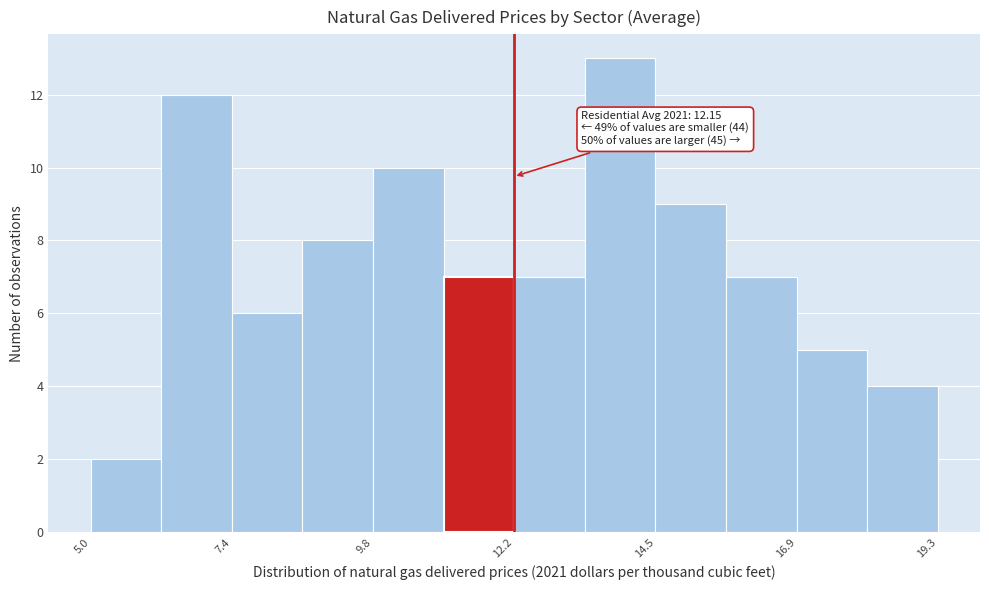

Around what value on the x-axis is the tallest bar? Give the approximate position of its centre, as read against the axis.

14.0